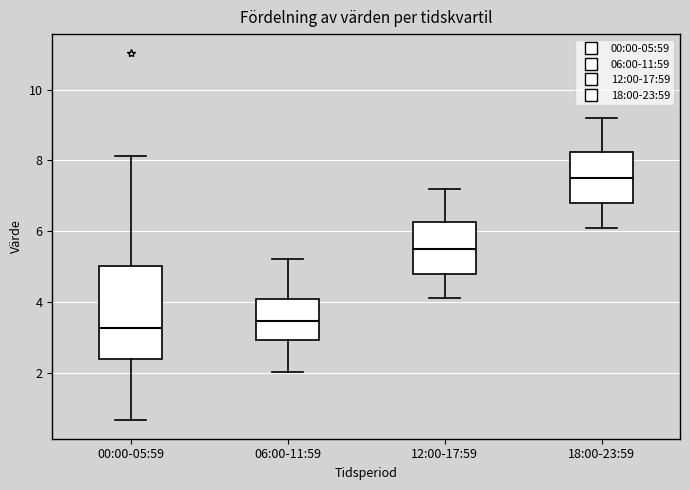

Which box has the highest median line?

18:00-23:59